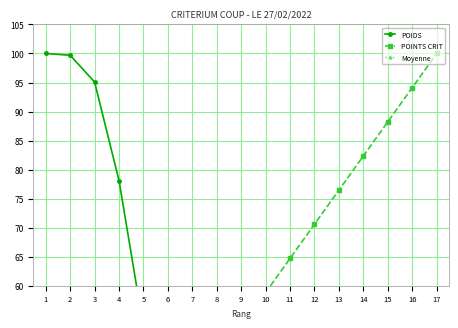

Between which two adjacent categories do POIDS and Moyenne first intersect?

6 and 7